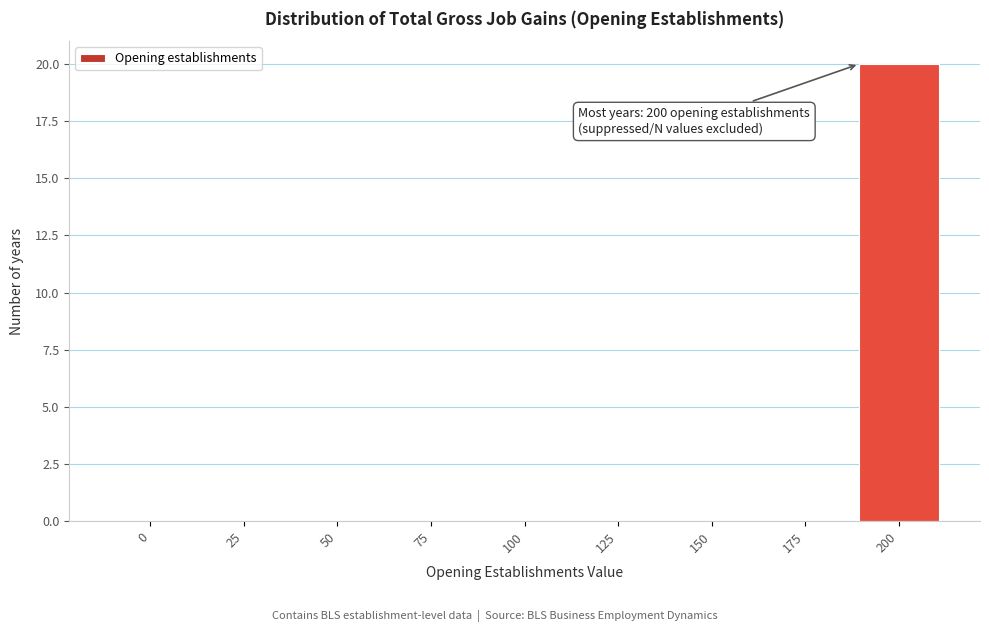

Reading right to left, list all the values displayed in this chart.

200=20	175=0	150=0	125=0	100=0	75=0	50=0	25=0	0=0